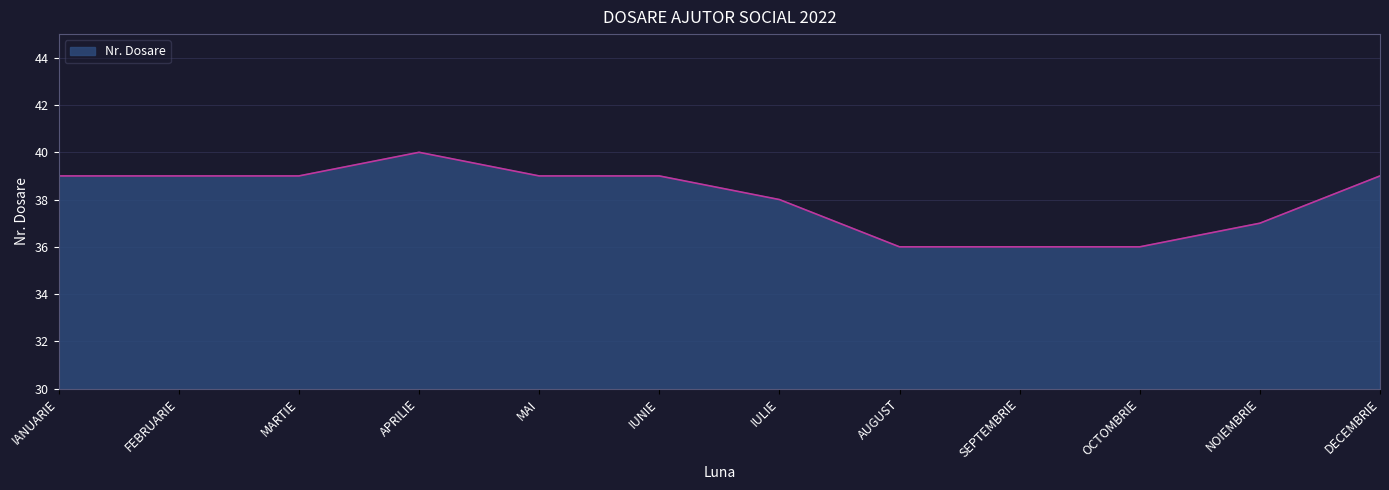

What is the difference between the maximum and minimum values?

4